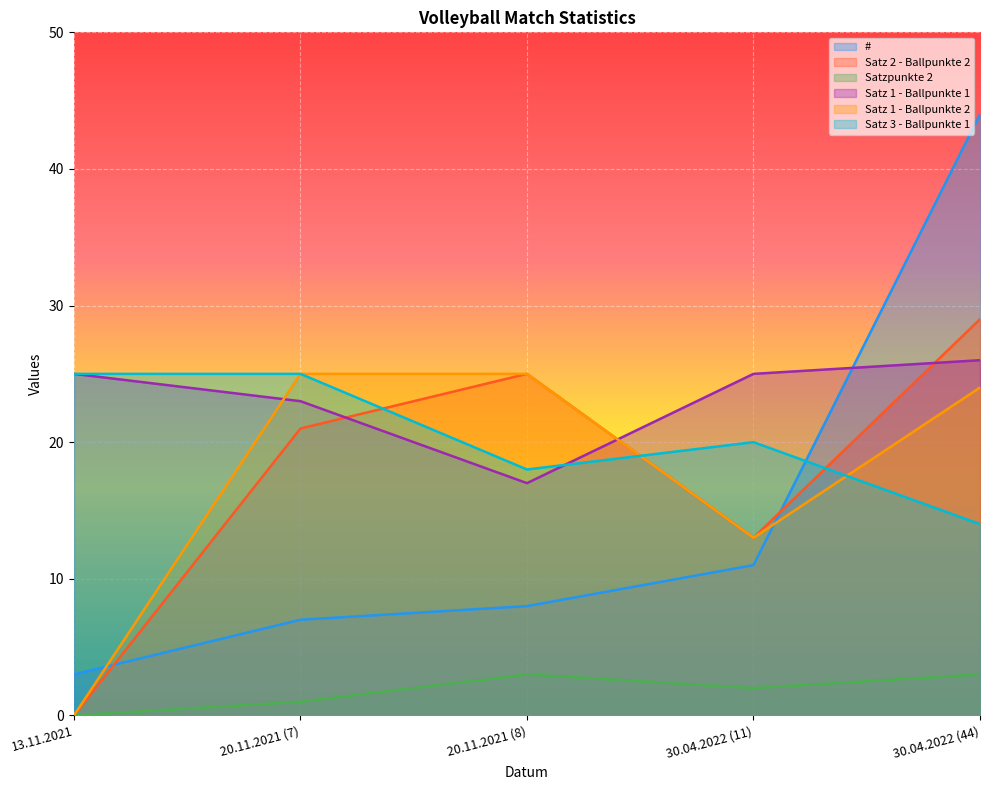

Which label corresponds to the smallest value in the chart?

13.11.2021